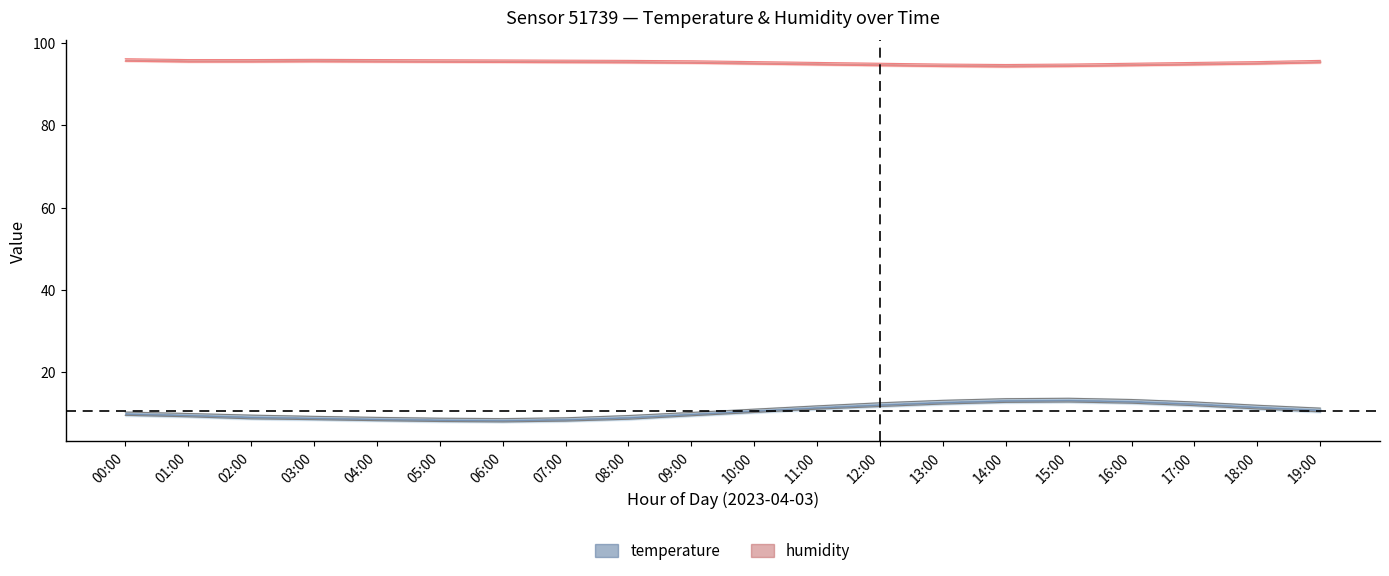

What is the greatest value displayed?

96.2